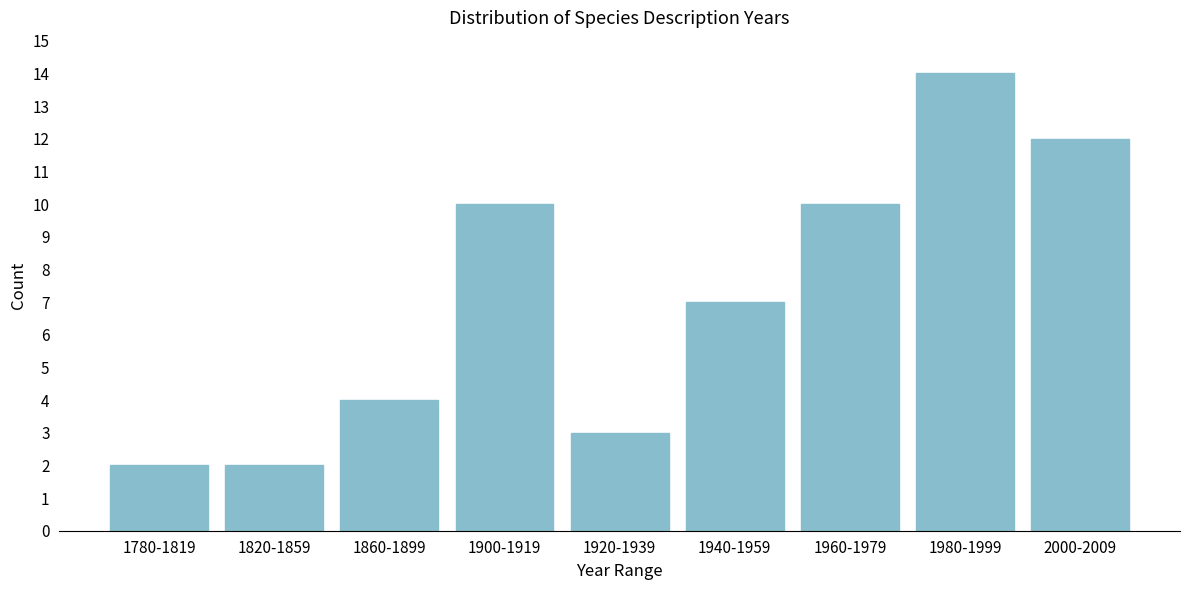

Reading left to right, list all the values displayed in this chart.

2	2	4	10	3	7	10	14	12